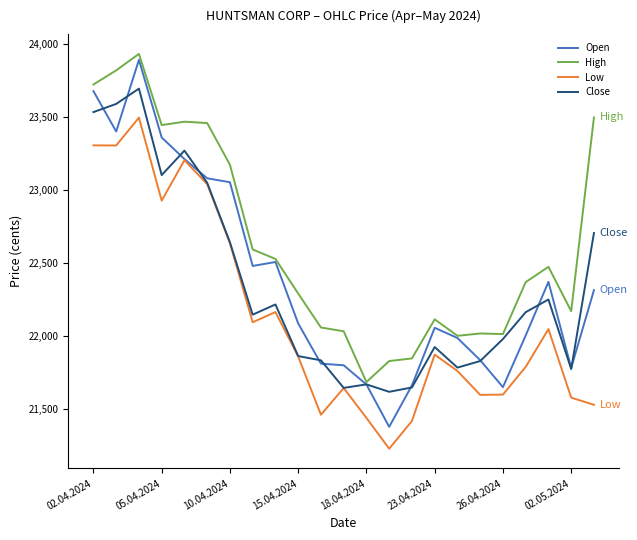

Which series has the largest total across all categories?

High